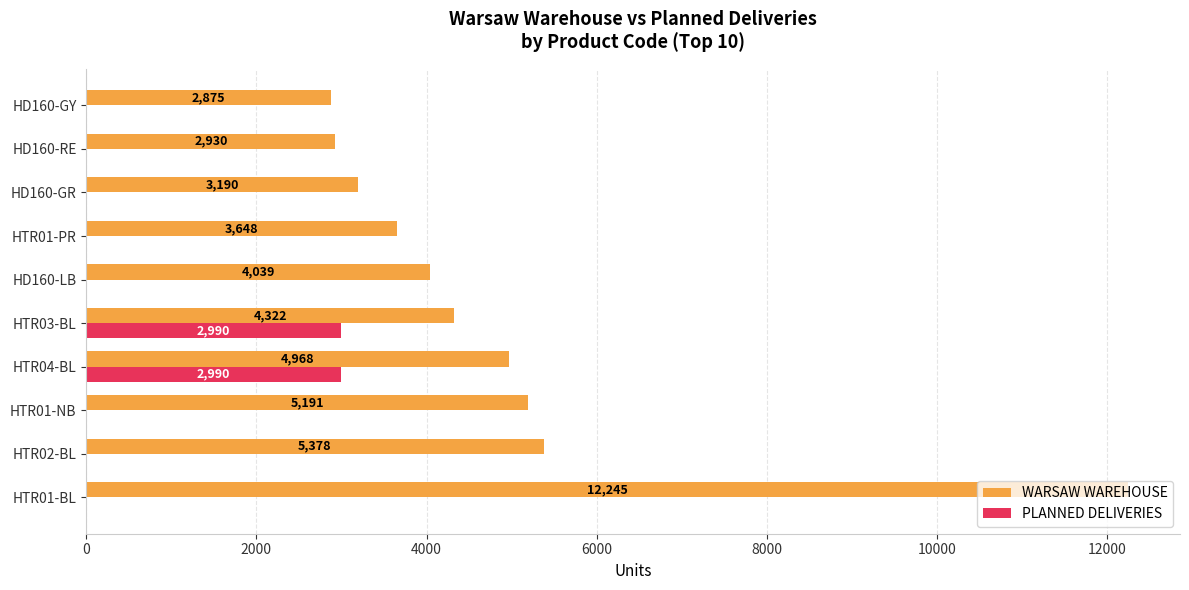

What is the sum of all PLANNED DELIVERIES values?

5980